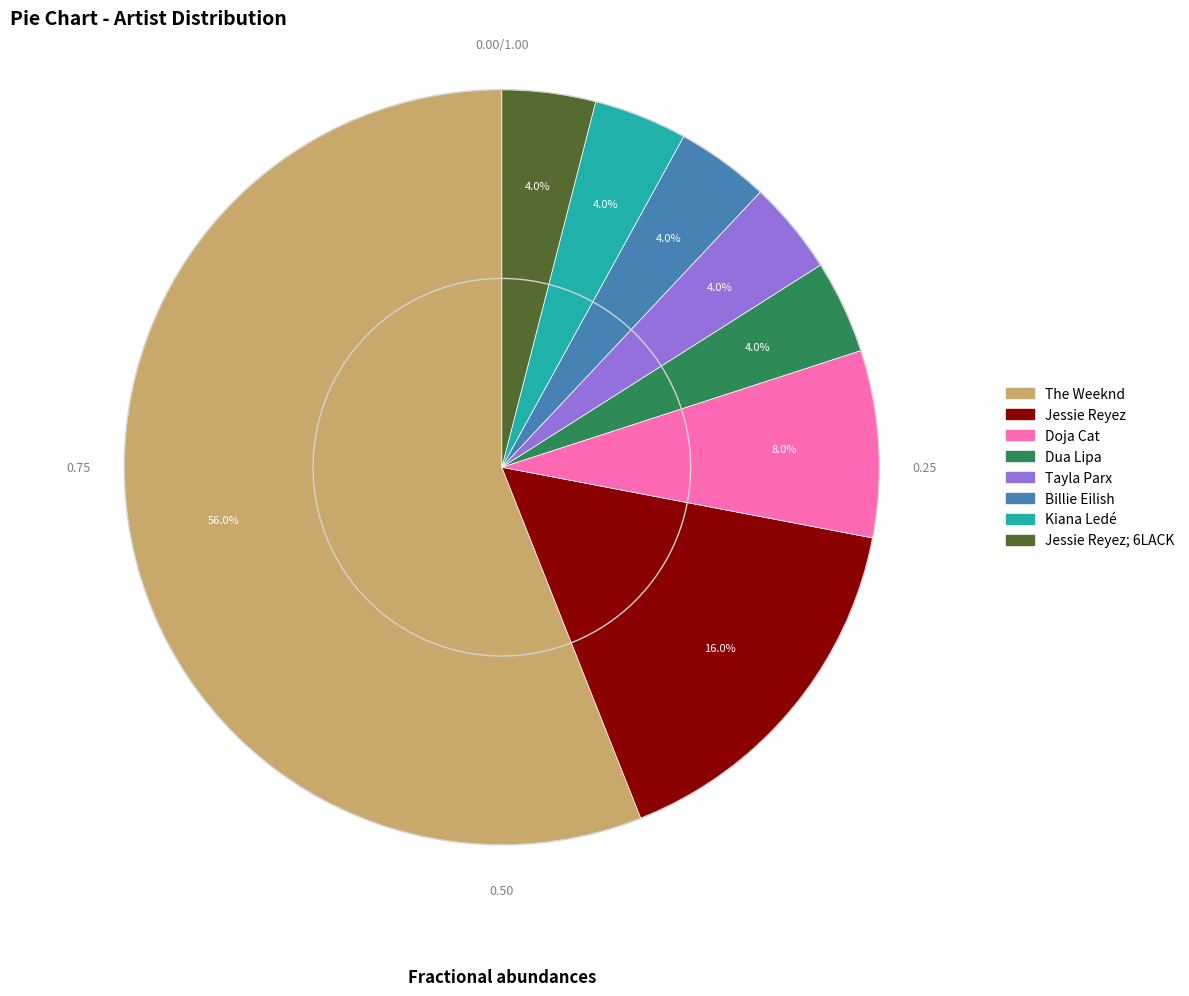

Does any single category account for the majority?

Yes